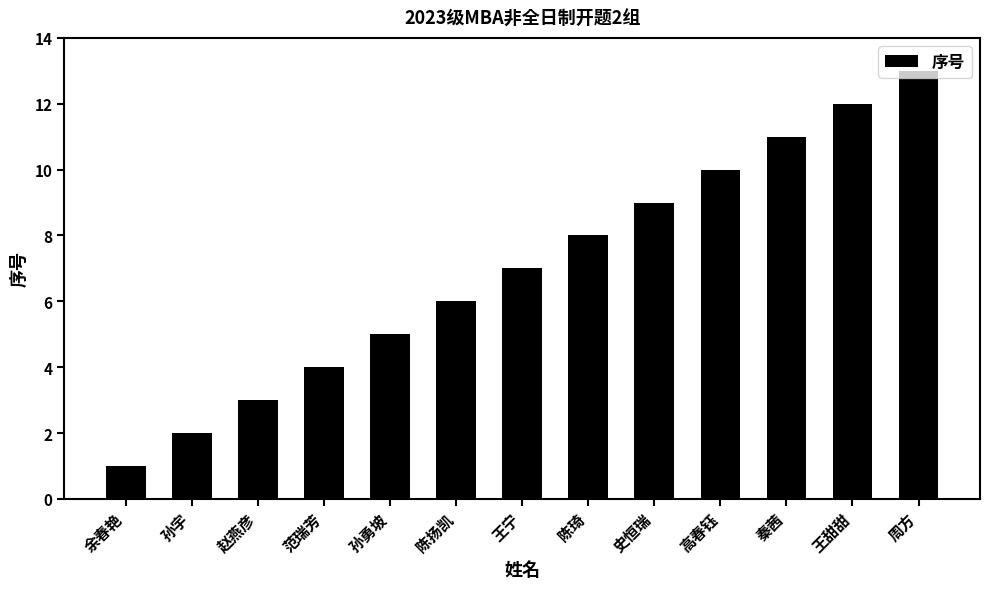

The value at 周方 is 13. True or false?

True